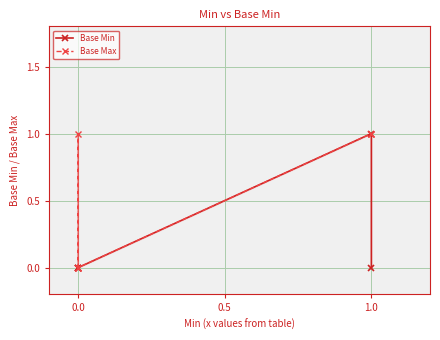

Rank the series by their average value, from highest to lowest.

Base Max, Base Min